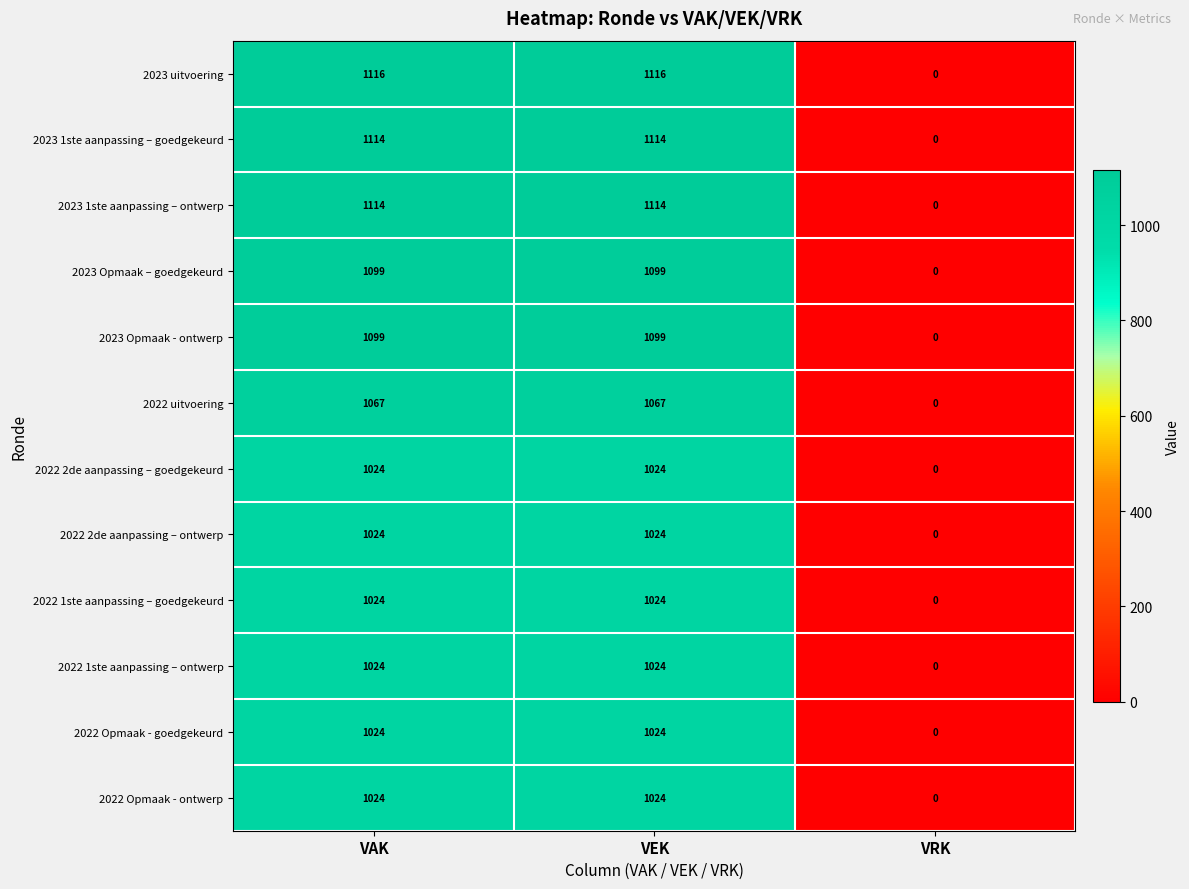

True or false: 2023 Opmaak - ontwerp has a value of 1859 at VAK.

False